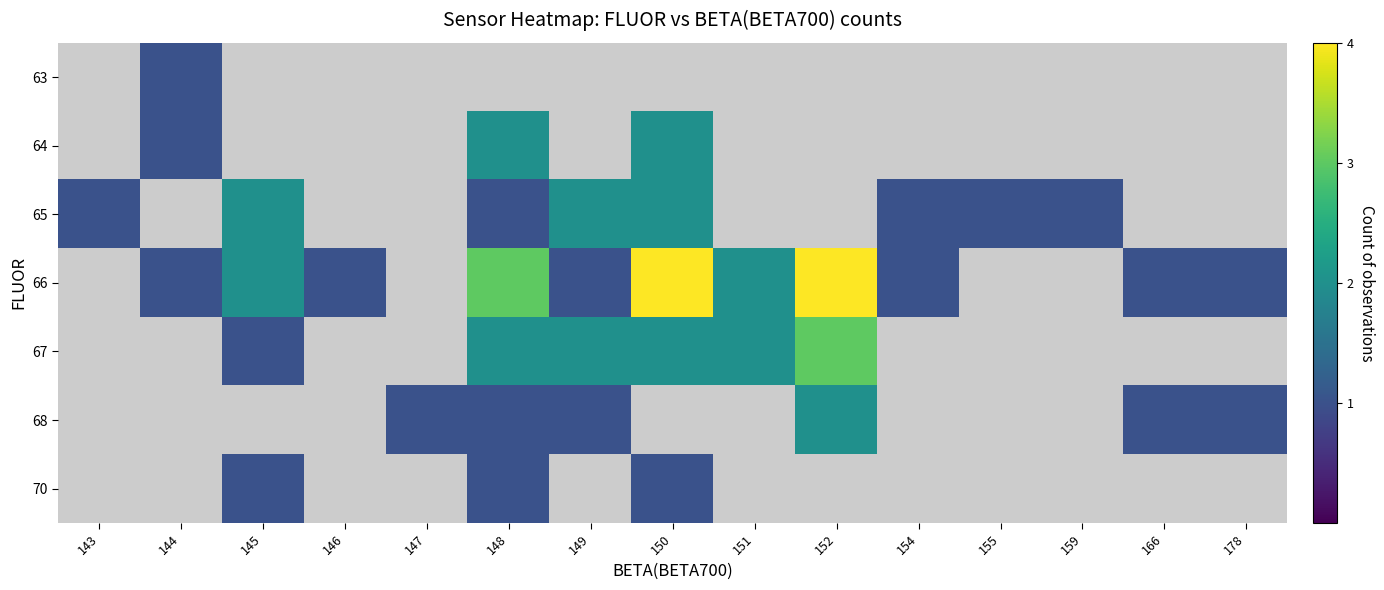

The value of 66 at 146 is 1.0. True or false?

True